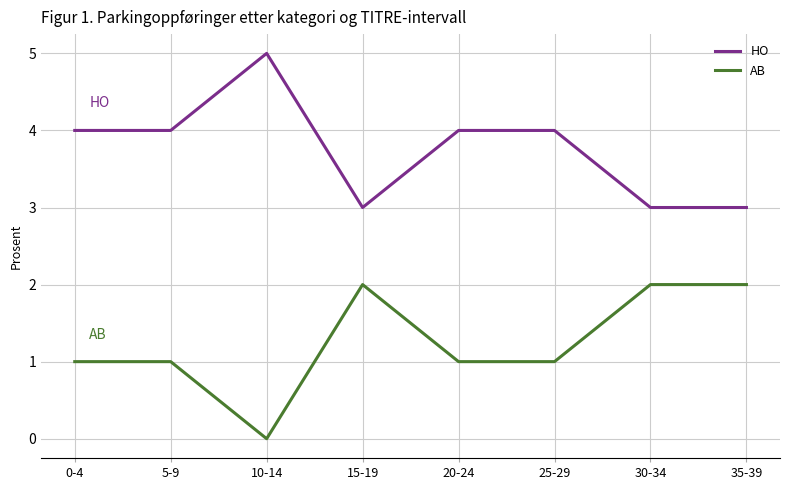

Is the value of HO at 5-9 greater than the value of AB at 15-19?

Yes